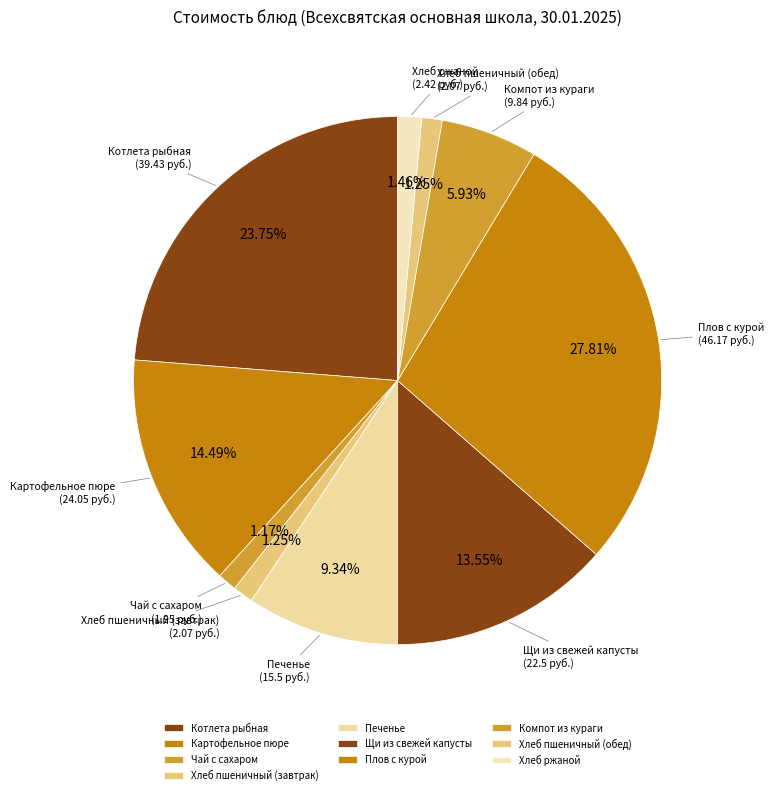

What percentage is the Картофельное пюре slice, to the nearest percent?

14%